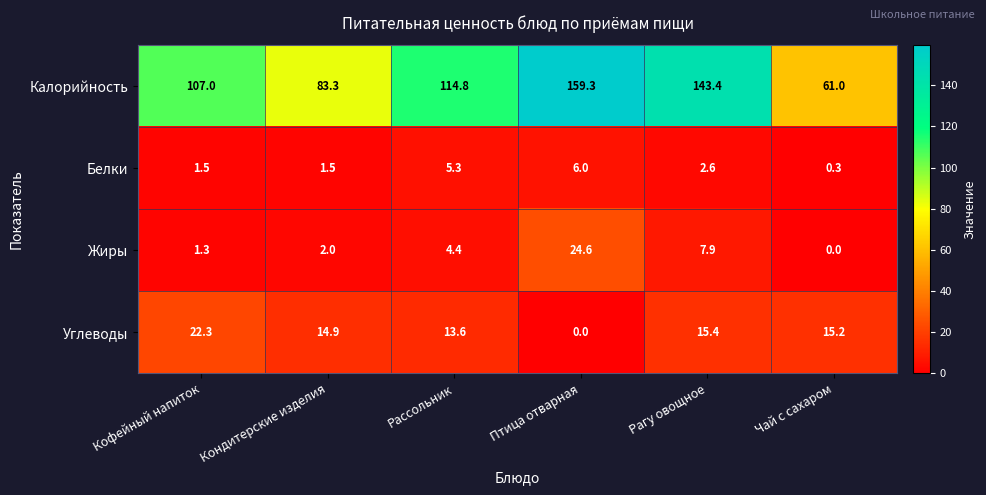

What is the difference between the Жиры values at Кондитерские изделия and Чай с сахаром?

2.0